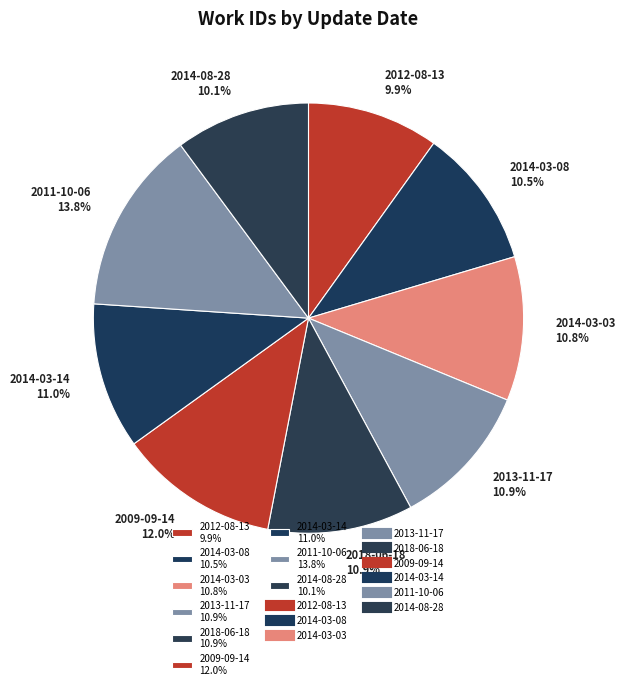

Does any single category account for the majority?

No